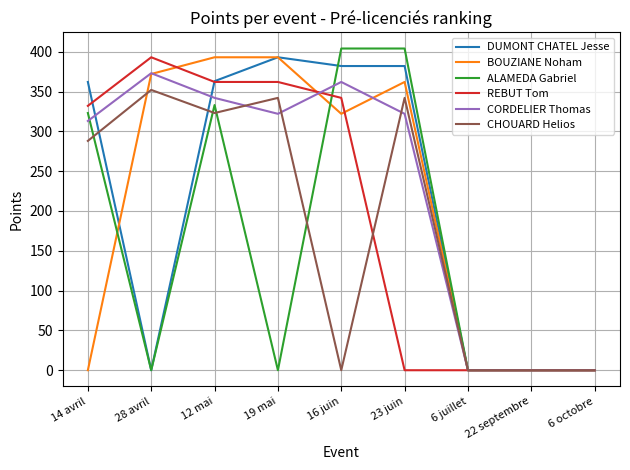

At which category is the sum across all series the highest?

12 mai